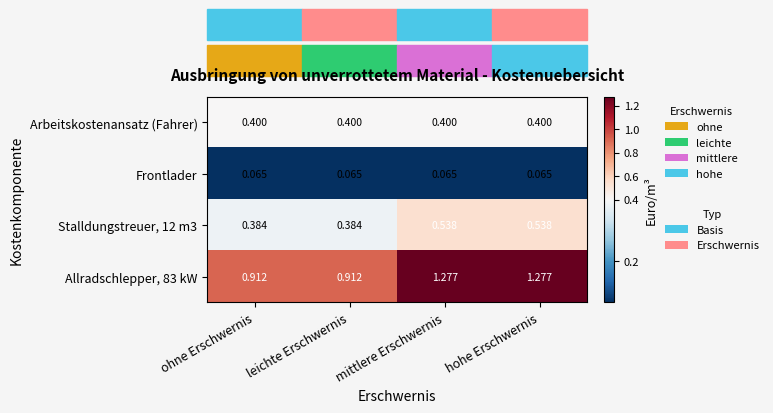

At which category is the sum across all series the highest?

mittlere Erschwernis